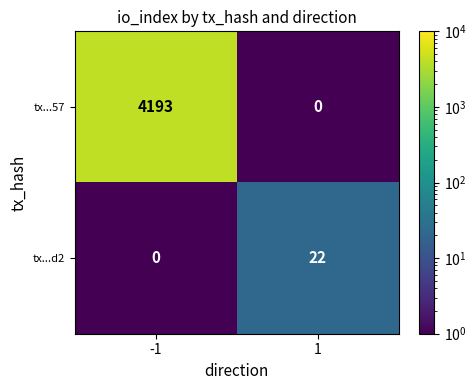

Which series has the widest spread of values?

tx...57